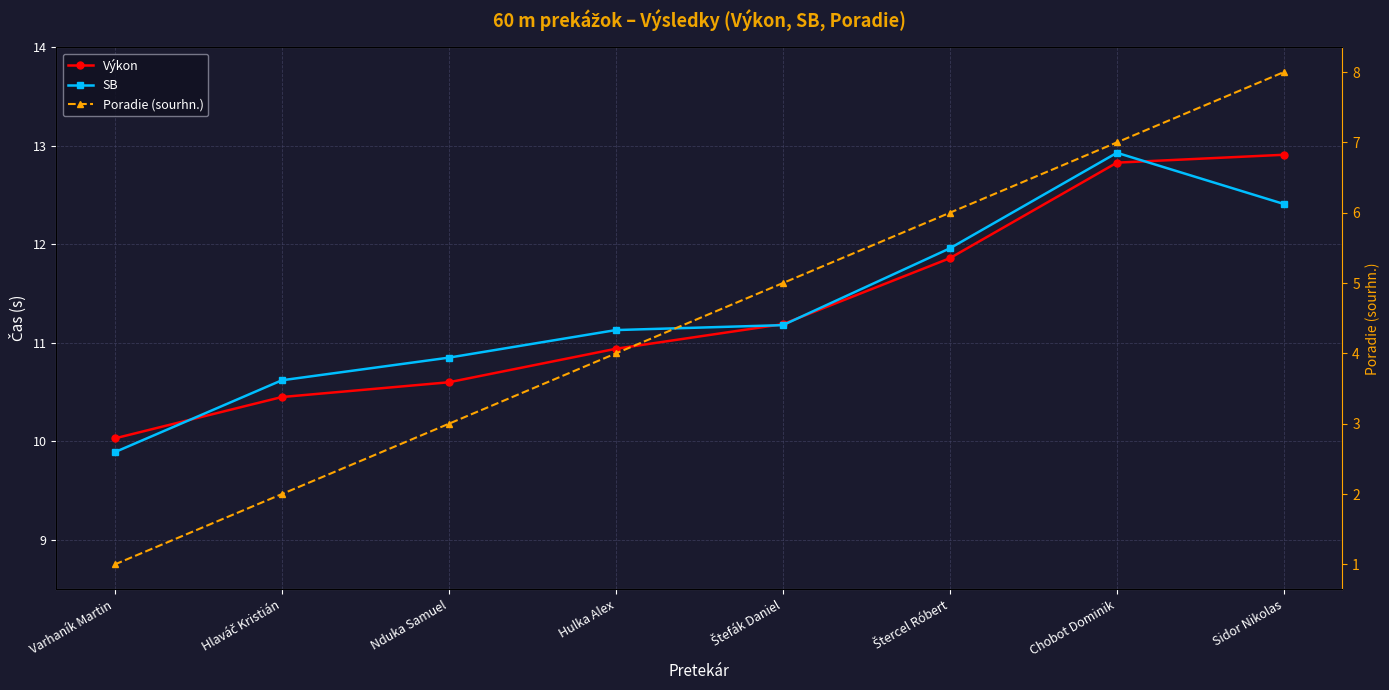

How many lines are shown in the chart?

3